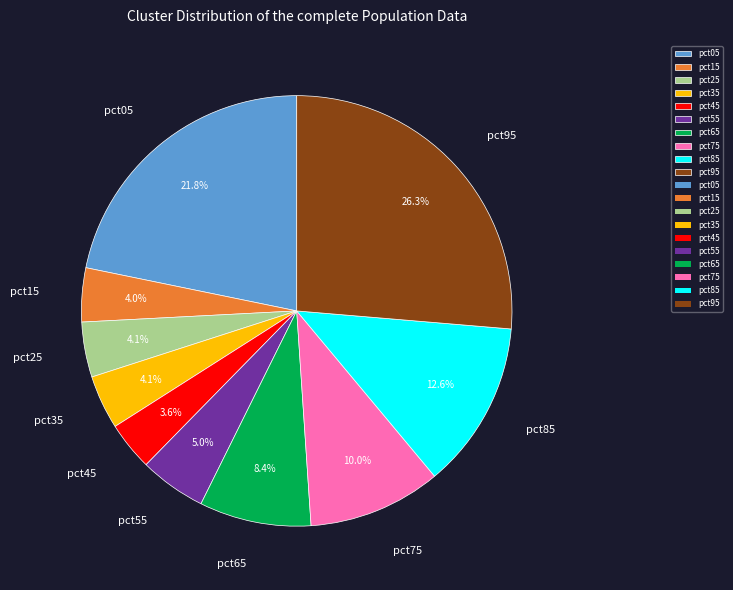

How many segments does this pie chart have?

10